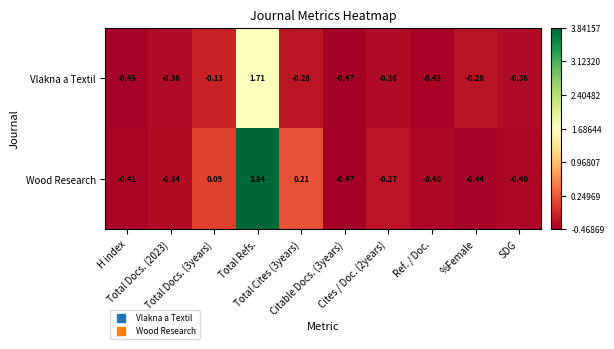

Which series has the largest total across all categories?

Wood Research